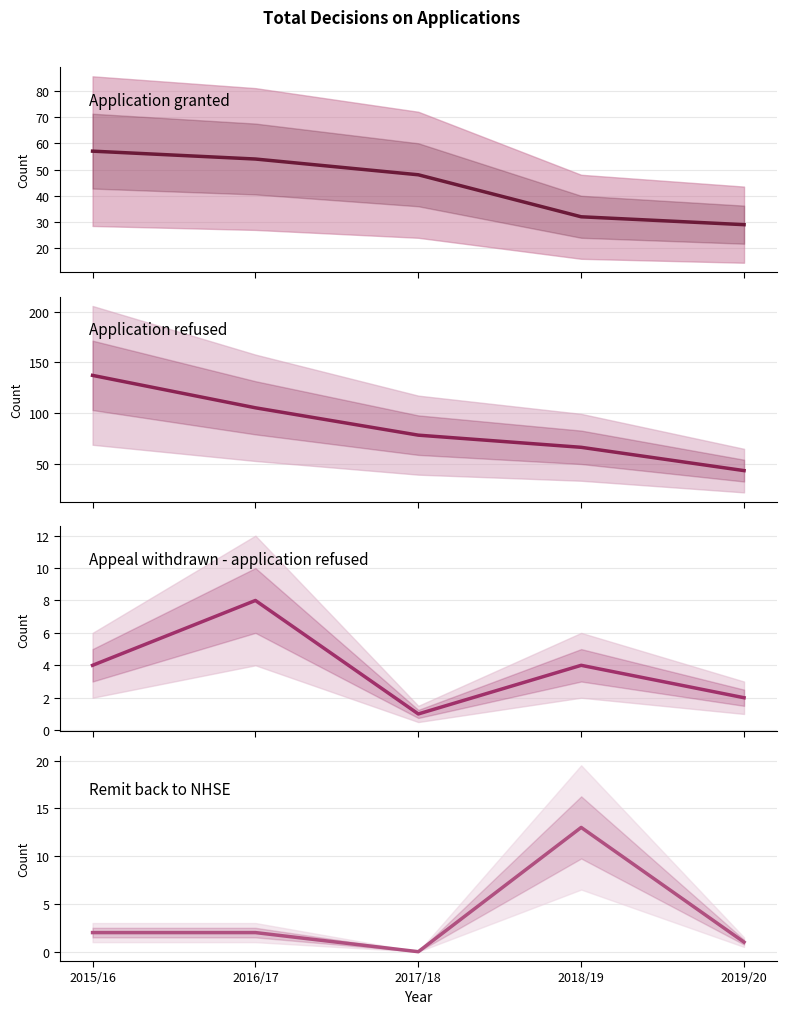

Which label corresponds to the largest value in the chart?

2015/16